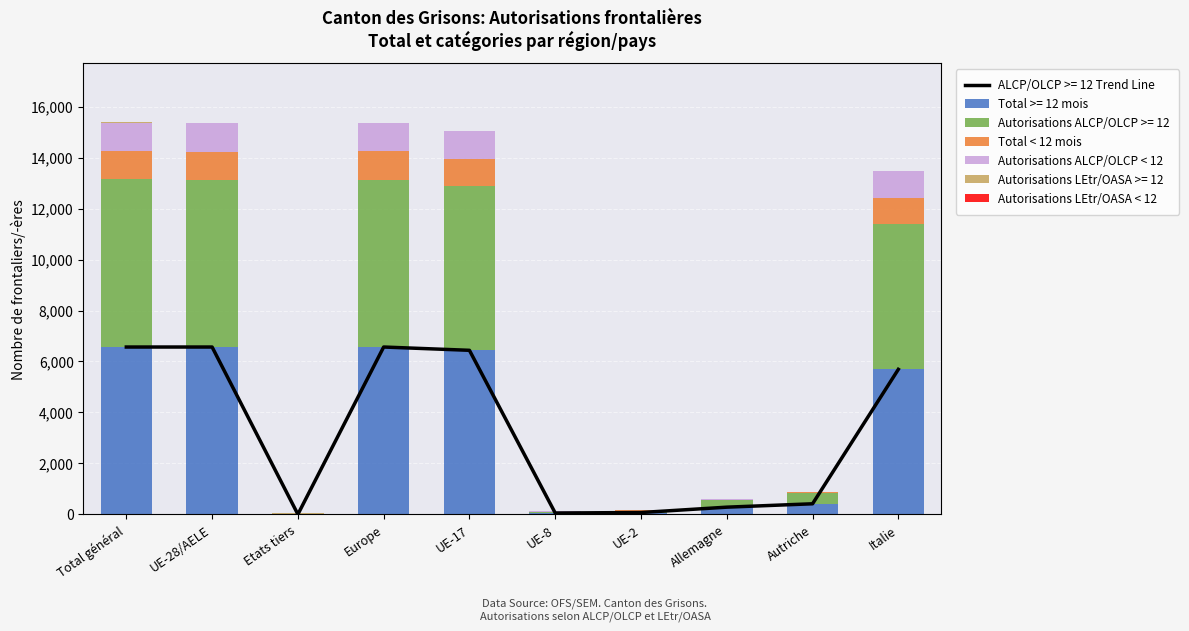

How many positive values does the Autorisations LEtr/OASA < 12 series have?

3